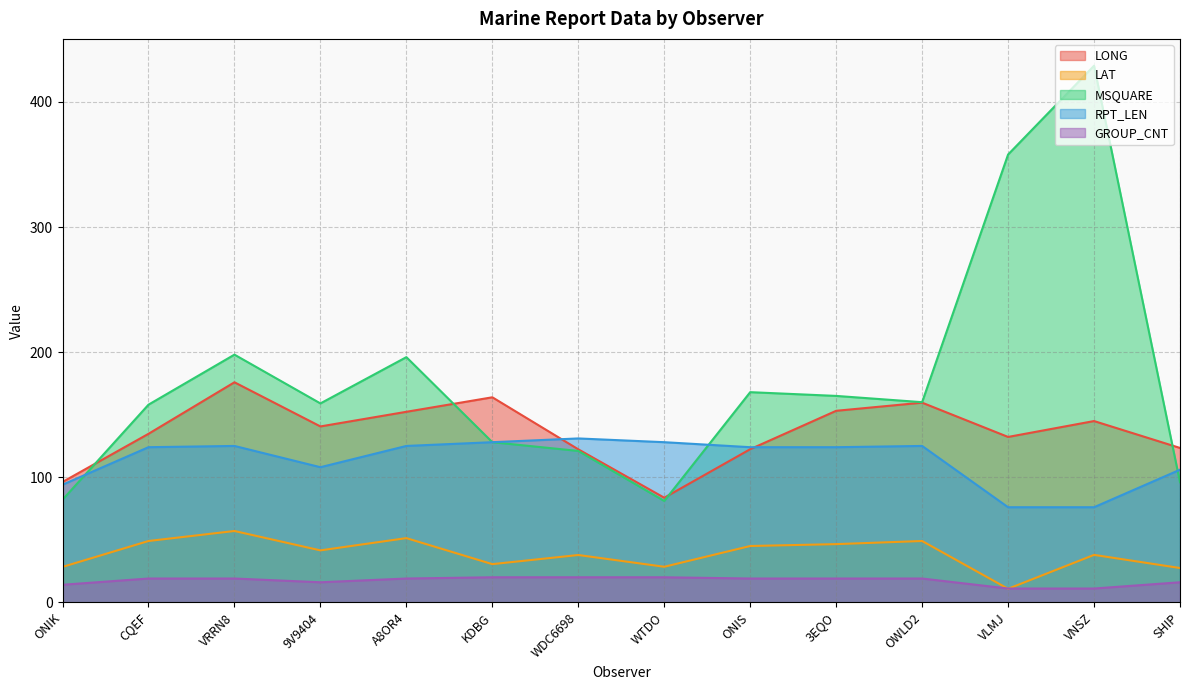

What is the difference between the MSQUARE values at WTDO and VRRN8?

117.0